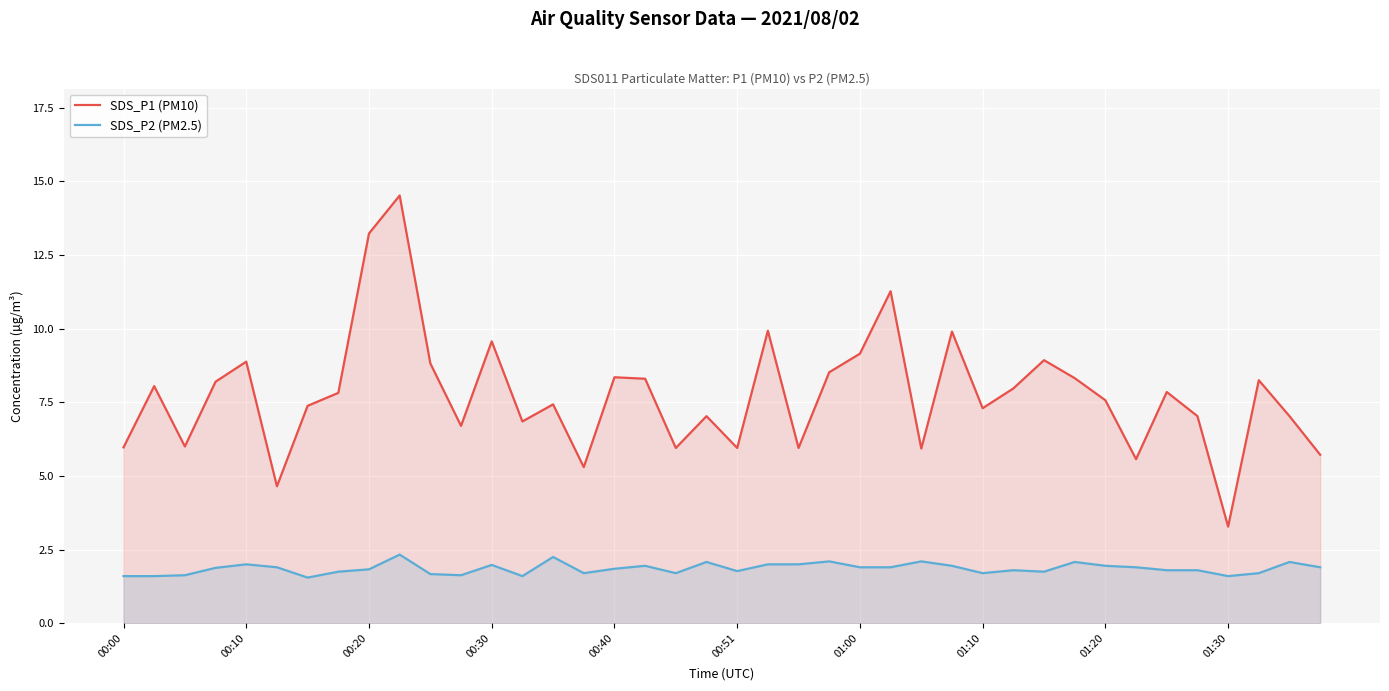

True or false: SDS_P1 (PM10) has more than 2 points higher than both neighbors.

True